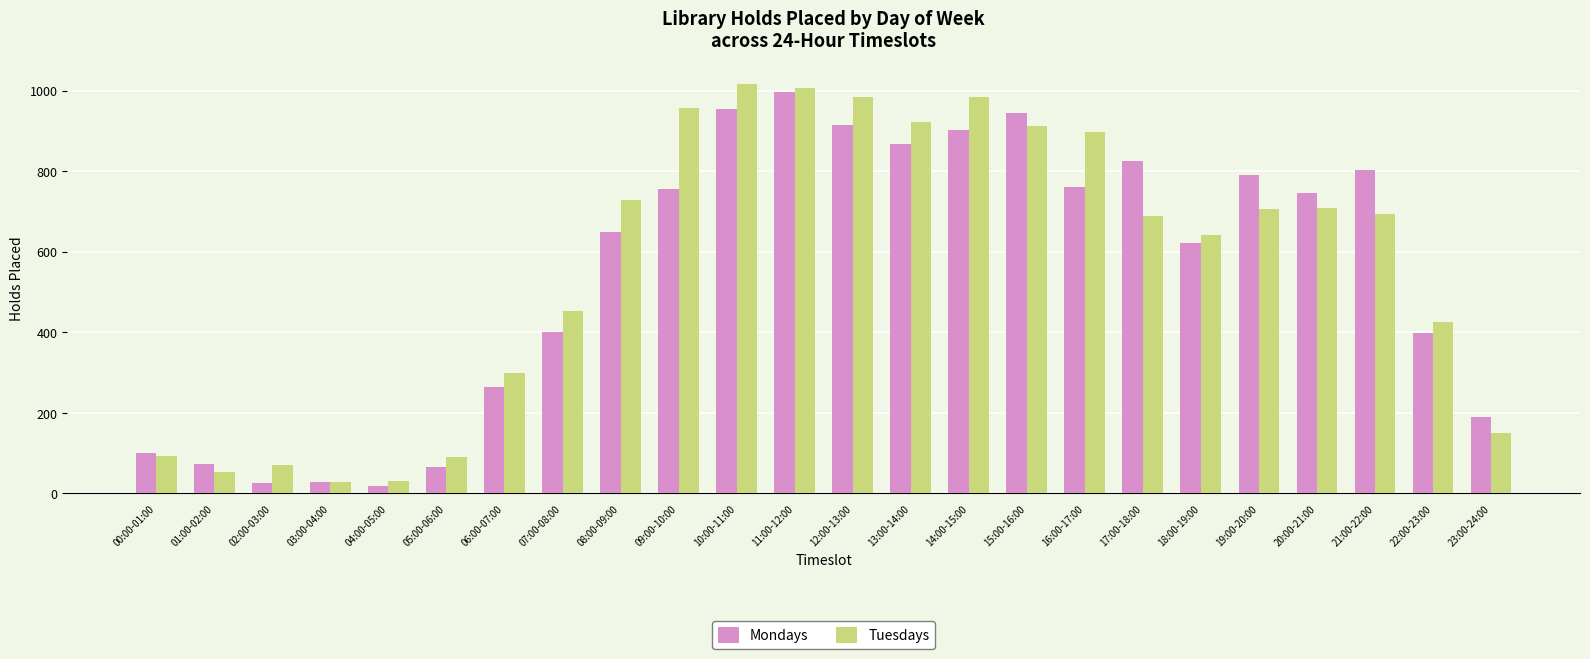

At 16:00-17:00, list the series in order from smallest to largest.

Mondays, Tuesdays